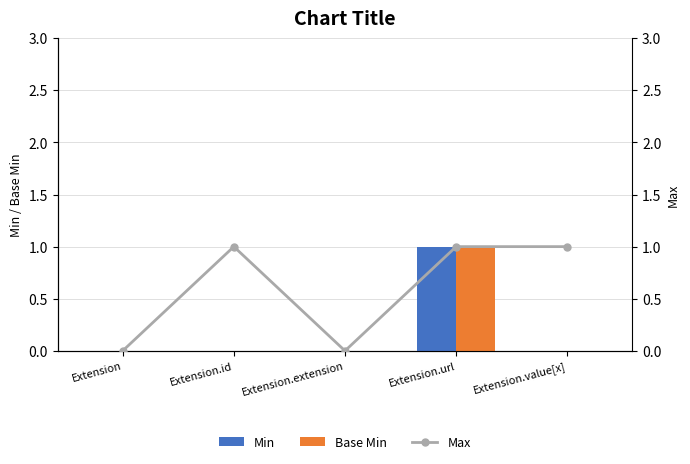

List the labels in order of Base Min value, smallest first.

Extension, Extension.id, Extension.extension, Extension.value[x], Extension.url